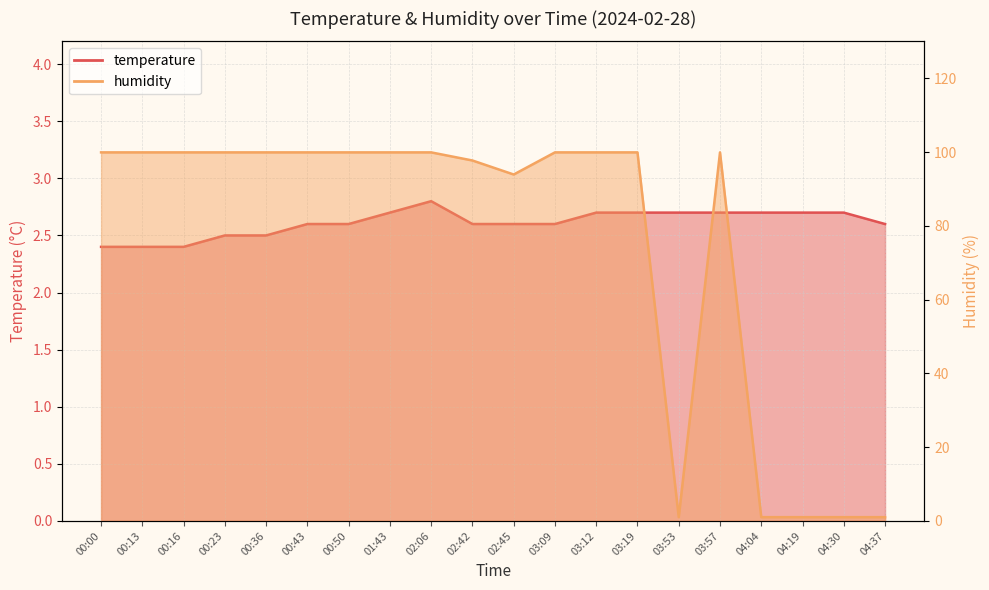

What is the label of the 8th point from the left?

01:43